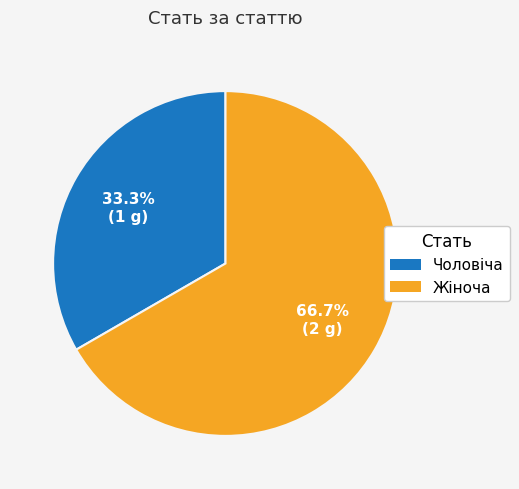

Rank the categories by value from lowest to highest.

Чоловіча, Жіноча